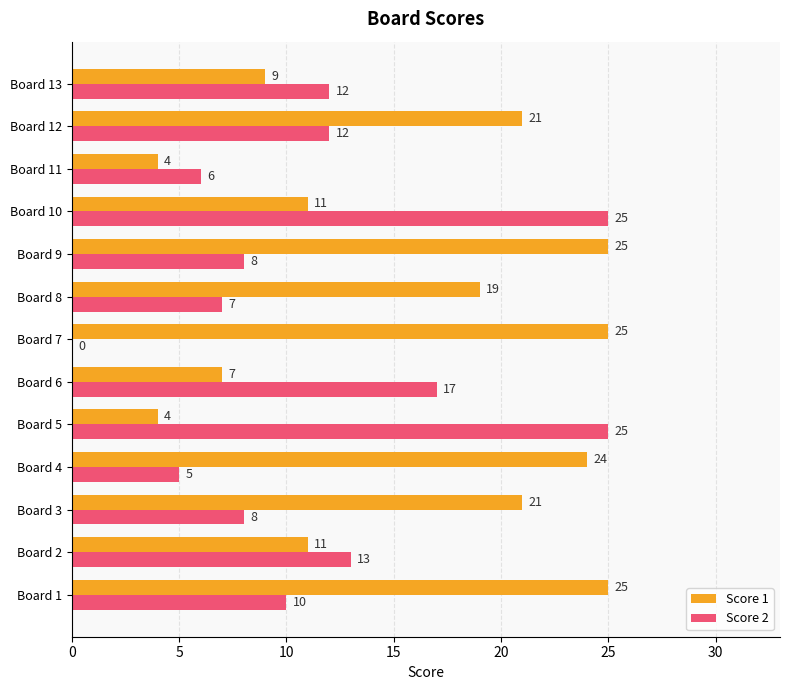

What is the highest value of the Score 1 series?

25